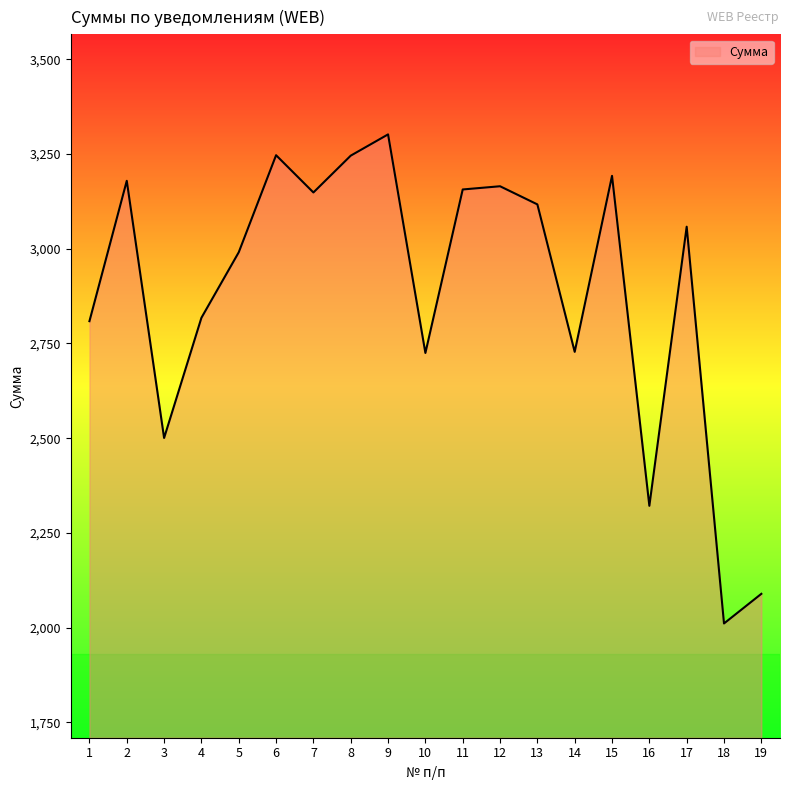

Read the value at 17.

3058.3